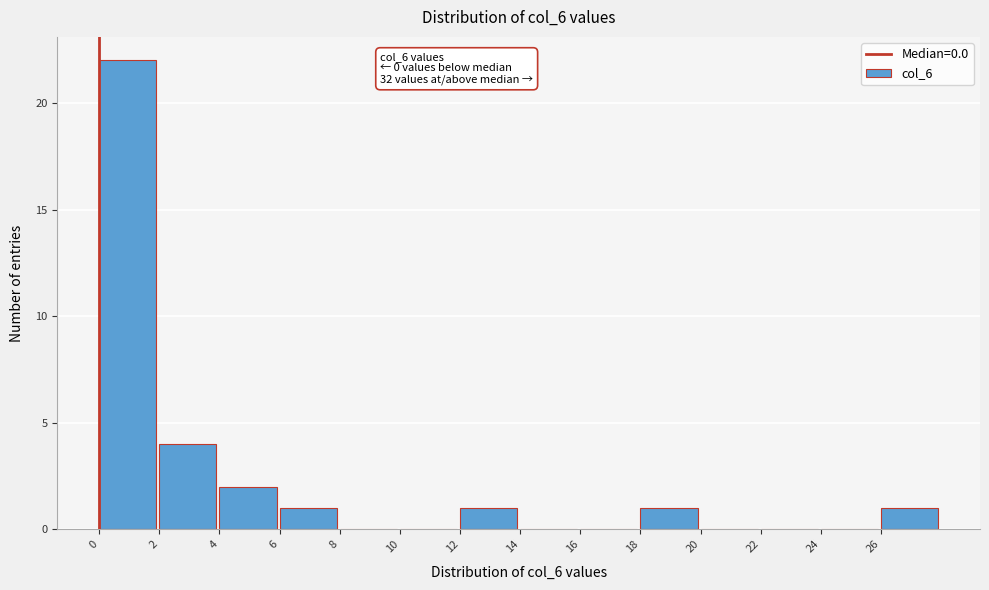

Which range on the x-axis has the tallest bar?

0 to 2